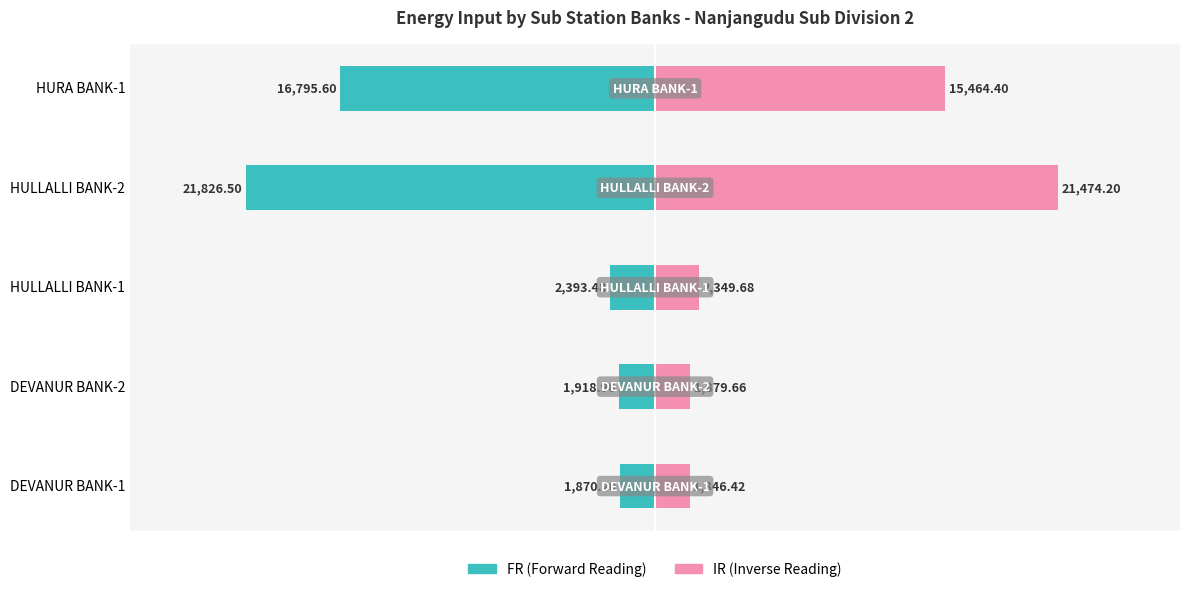

Between DEVANUR BANK-1 and HULLALLI BANK-2, which series saw the biggest shift?

FR (Forward Reading)